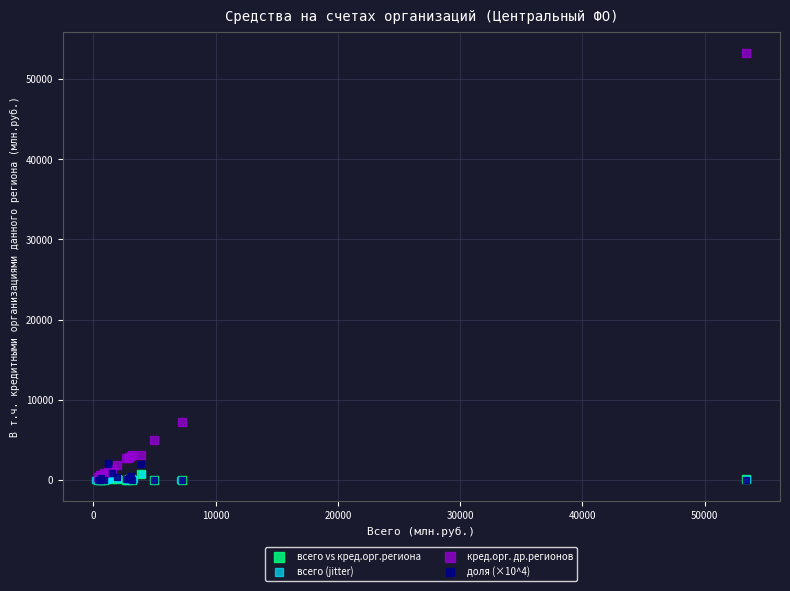

Which series has the widest spread of Y values?

кред.орг. др.регионов